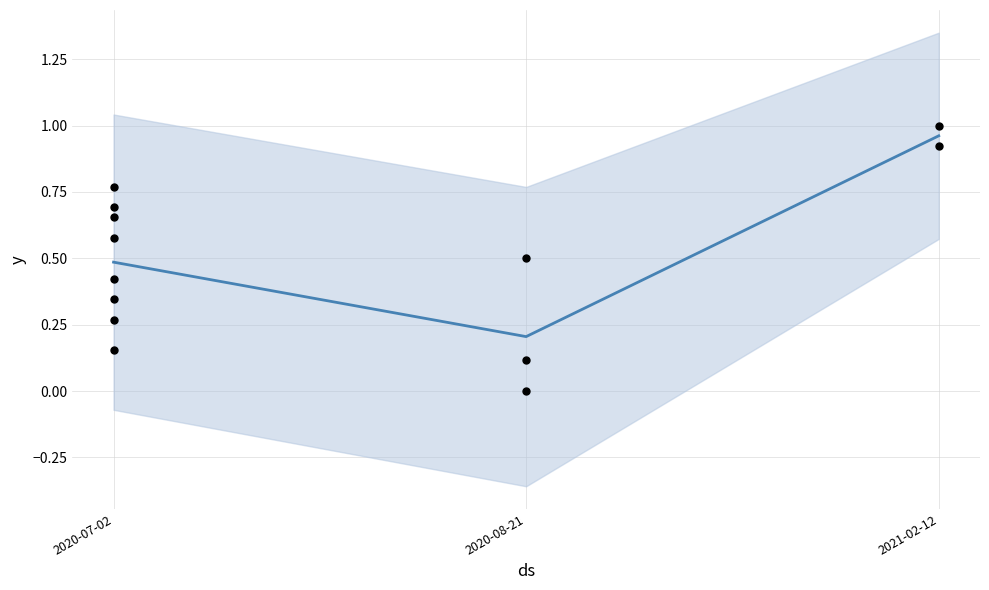

Which has a higher value, 2020-08-21 or 2020-07-02?

2020-08-21